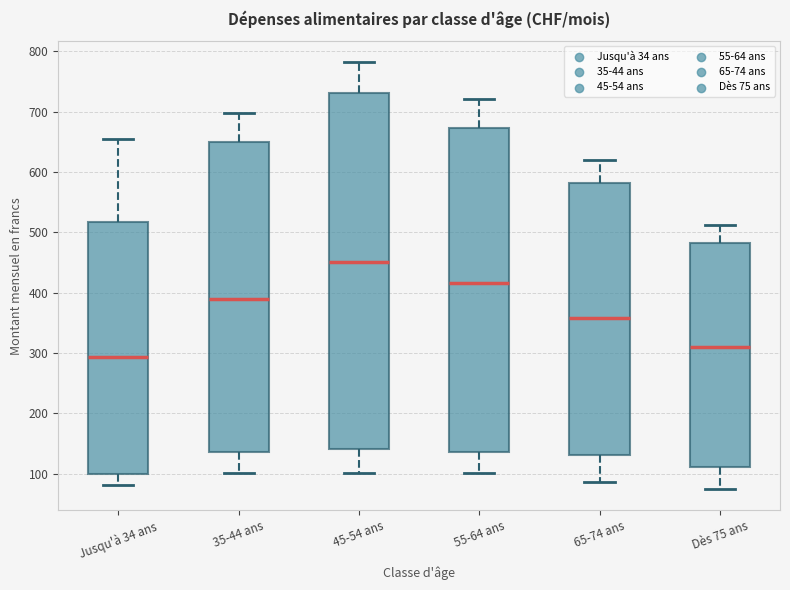

Reading left to right, transcribe this box plot: for each box, give where its median line is, the range the box spans, and where its two whiskers end, as read against the y-axis. The values are not printed on the chart, so give them approximately, as read against the axis.

Jusqu'à 34 ans: median 290, box 100 to 520, whiskers 80 to 650
35-44 ans: median 390, box 140 to 650, whiskers 100 to 700
45-54 ans: median 450, box 140 to 730, whiskers 100 to 780
55-64 ans: median 420, box 140 to 670, whiskers 100 to 720
65-74 ans: median 360, box 130 to 580, whiskers 90 to 620
Dès 75 ans: median 310, box 110 to 480, whiskers 80 to 510